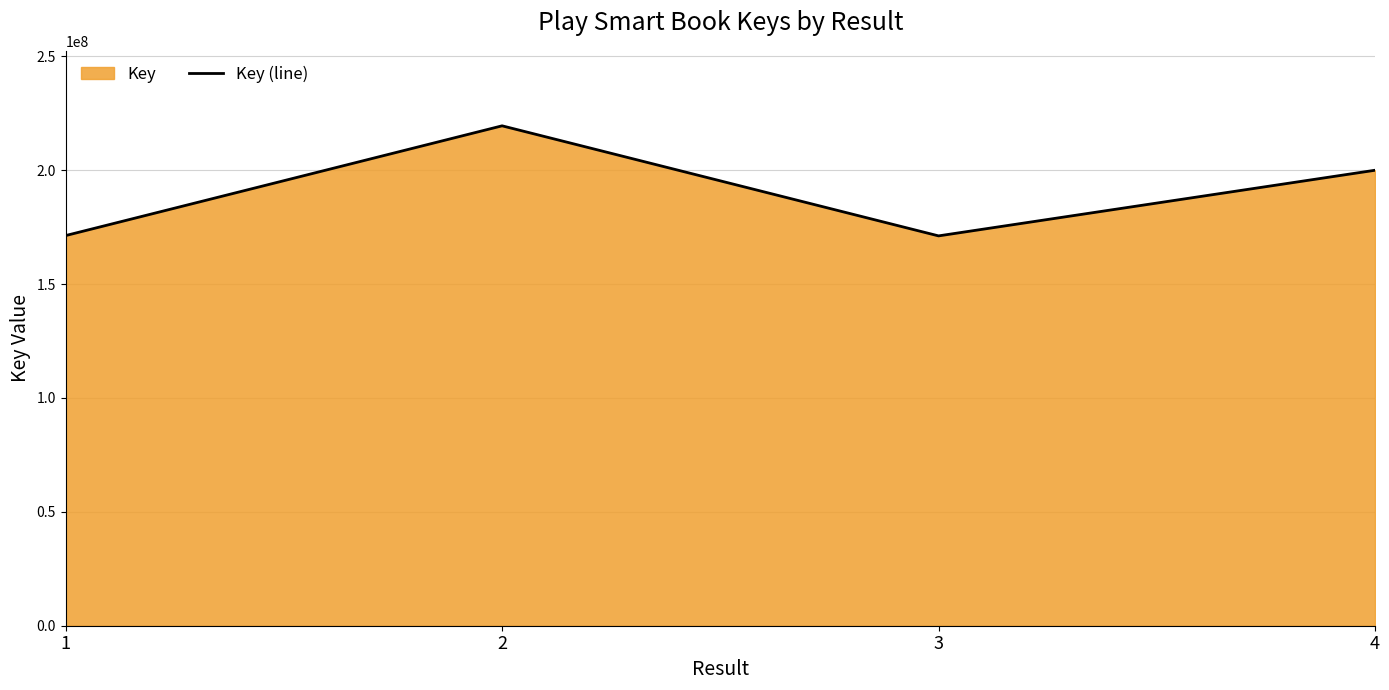

Which has a higher value, 3 or 2?

2